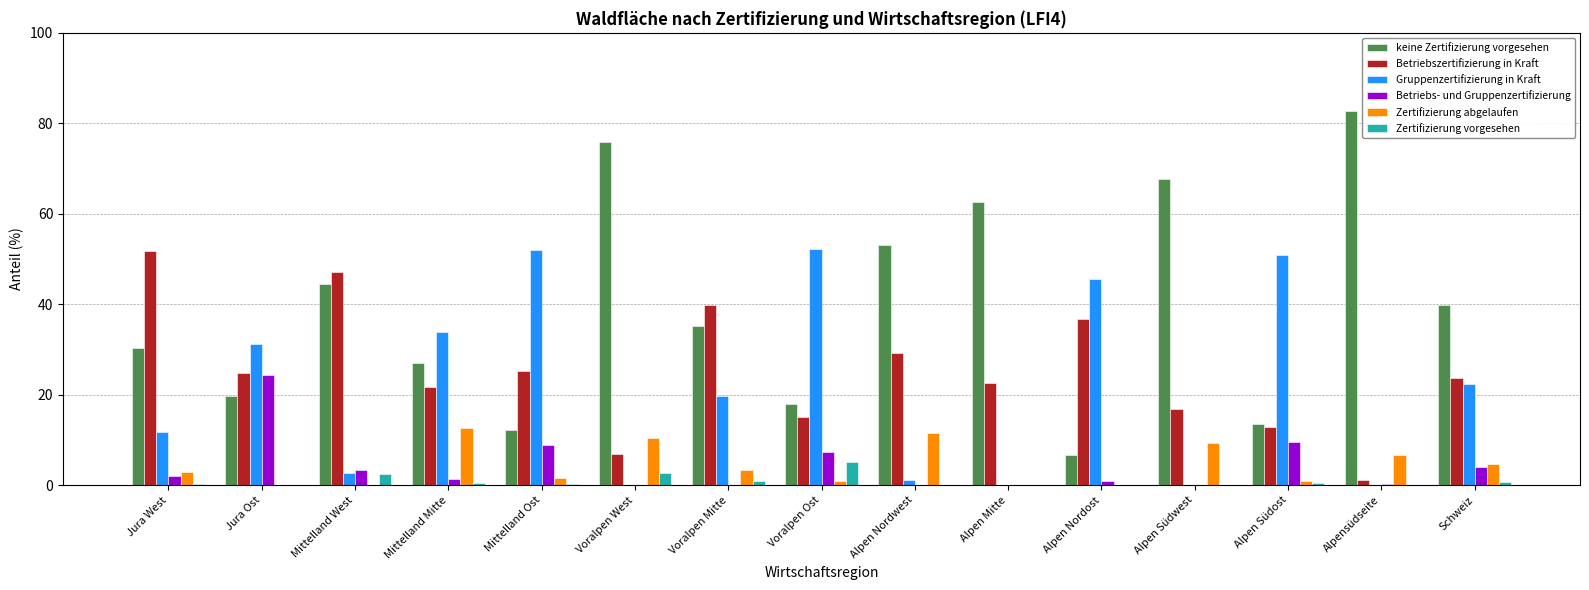

What is the highest value of the keine Zertifizierung vorgesehen series?

82.8